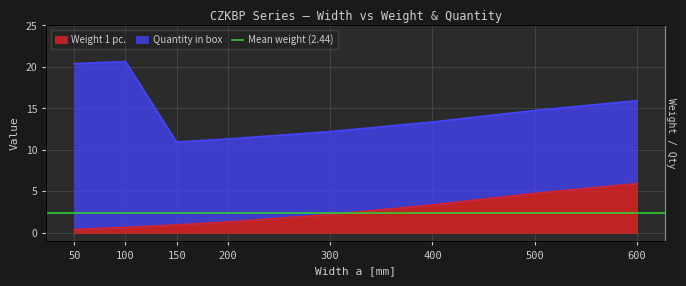

At which label does the data first exceed 2?

300